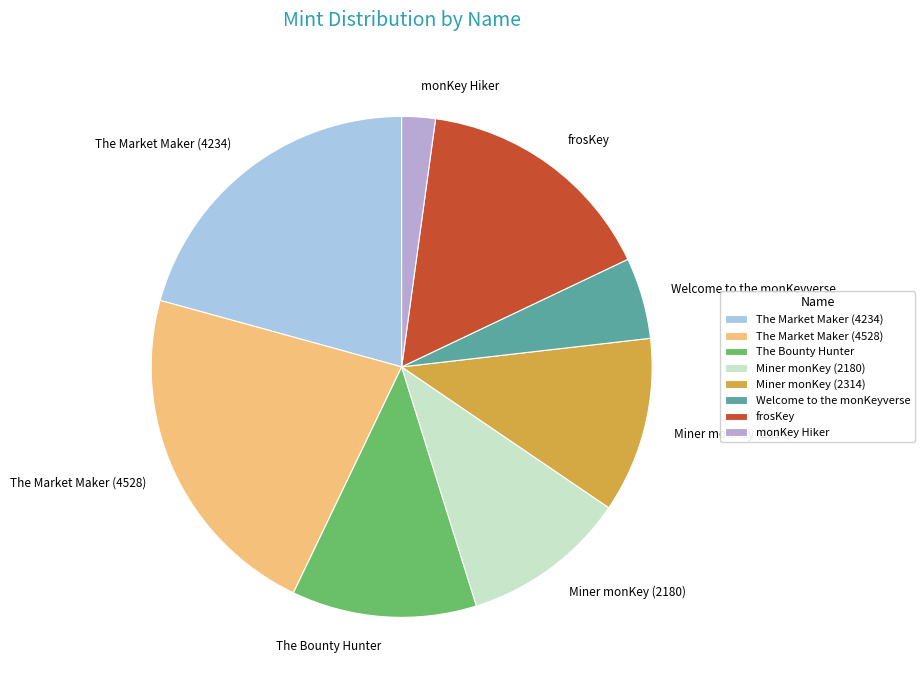

The frosKey slice represents 16% of the pie. True or false?

True